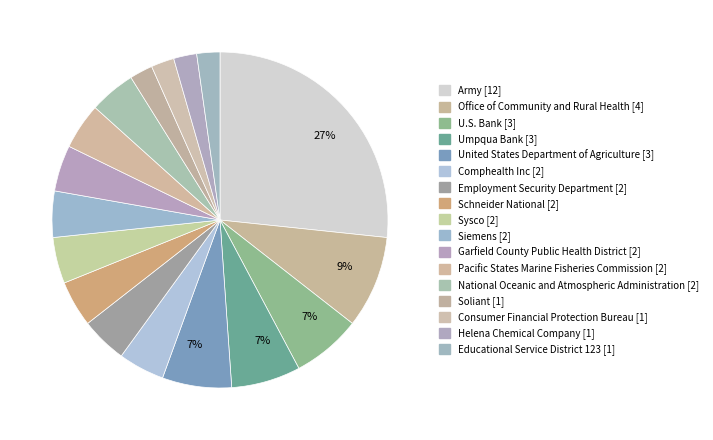

Which slice is the largest?

Army